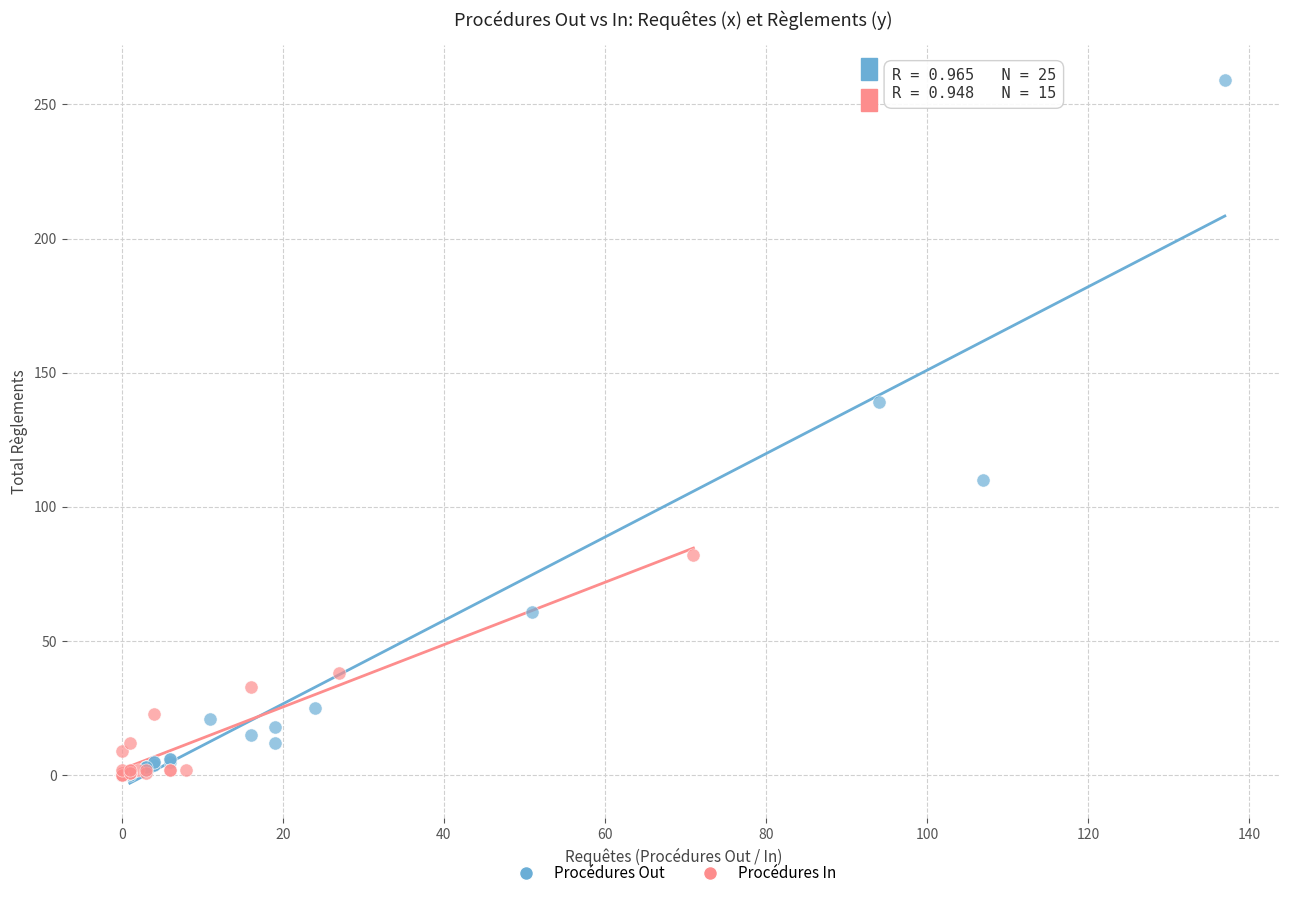

Which series contains the highest Y value?

Procédures Out